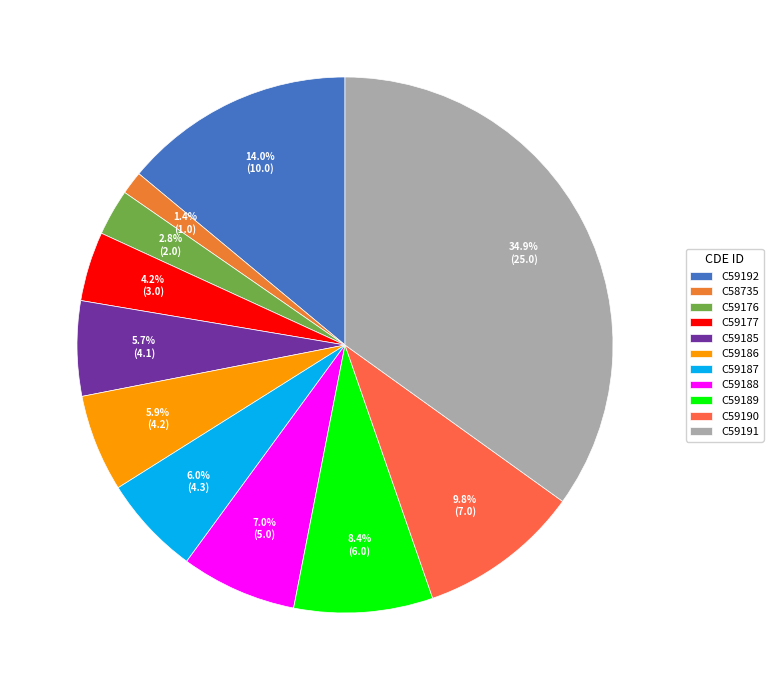

How much of the chart is everything except C59190?

90.2%